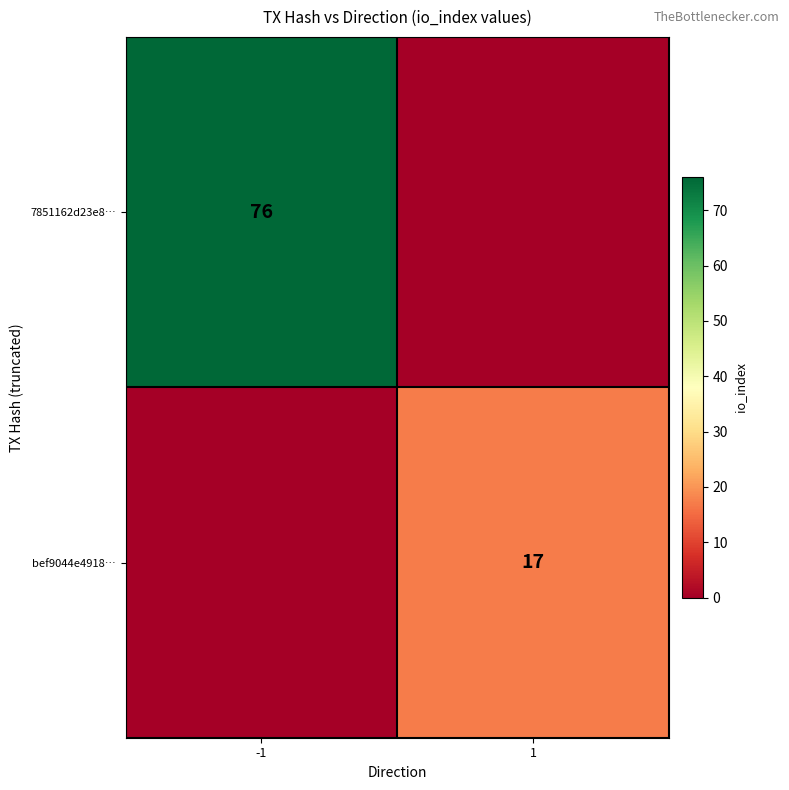

True or false: 7851162d23e8… has a value of 76 at -1.

True